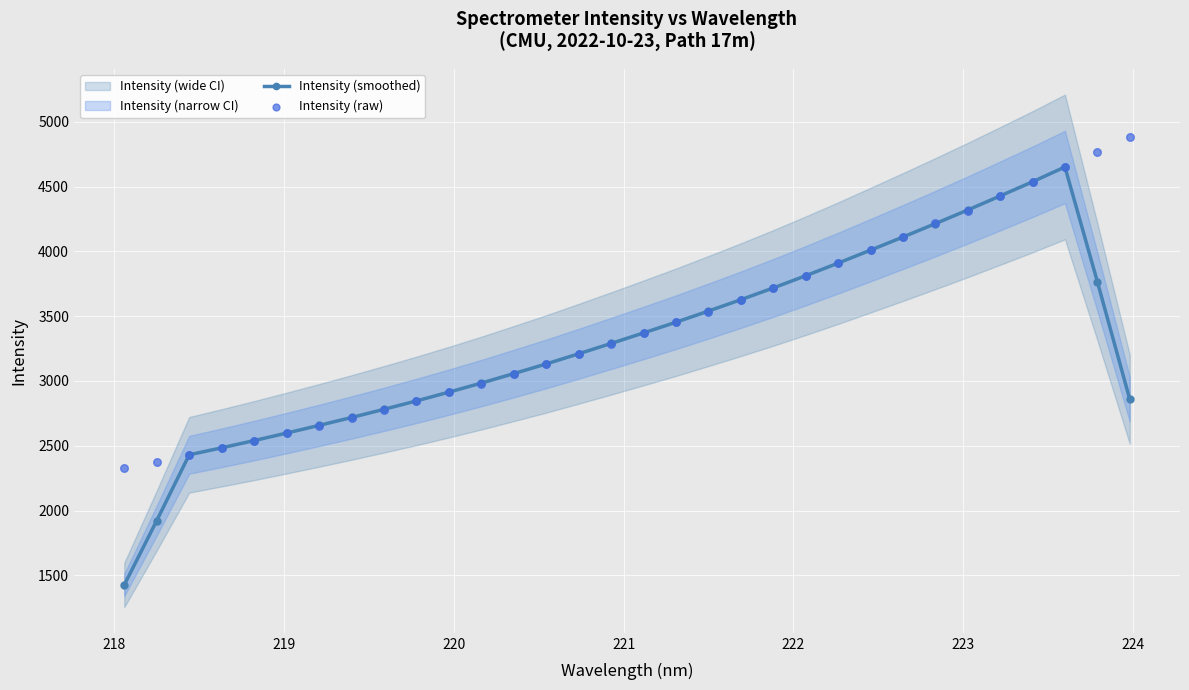

At how many categories does at least one series exceed 4205?

7